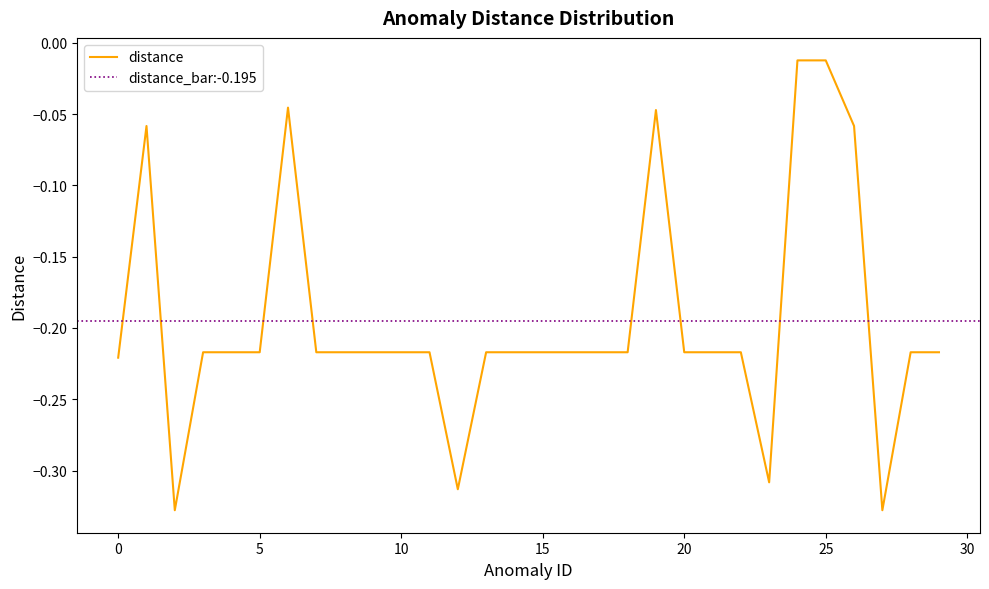

What is the value of the 1st point from the left?

-0.2